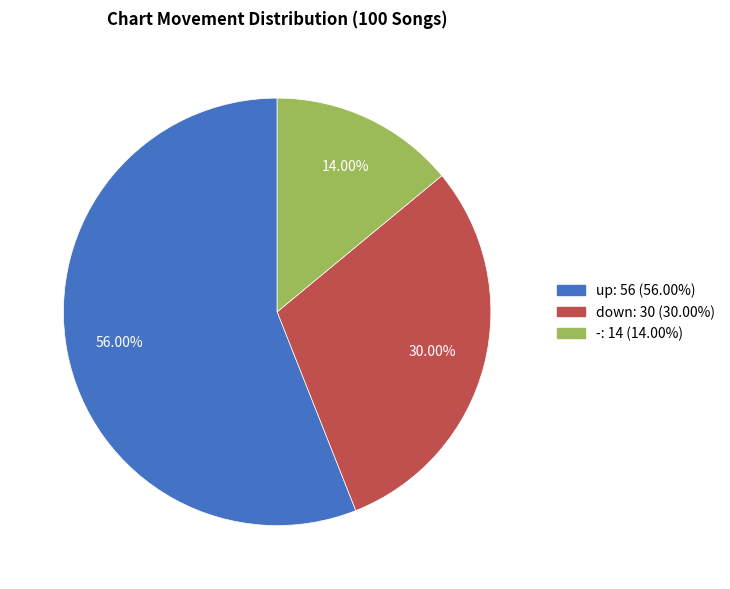

Which slice is the largest?

up